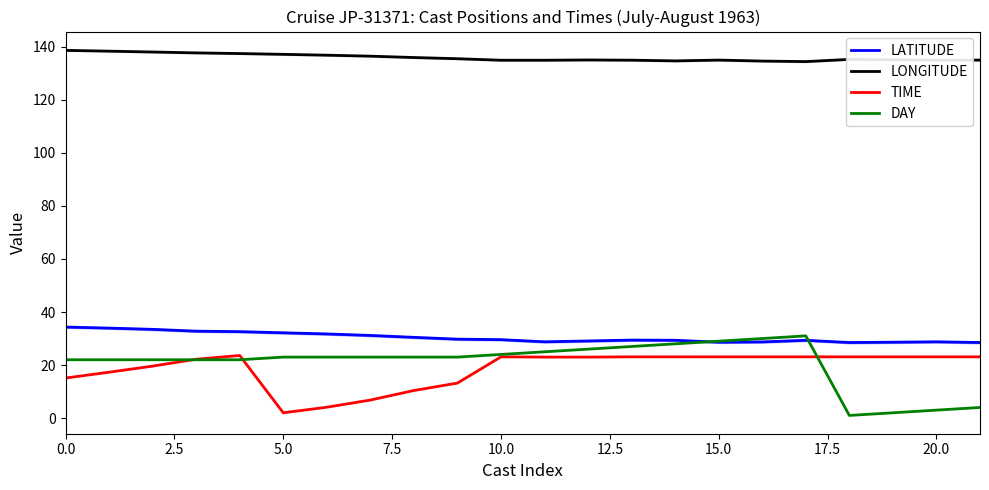

Where is the first local minimum for LONGITUDE?

14